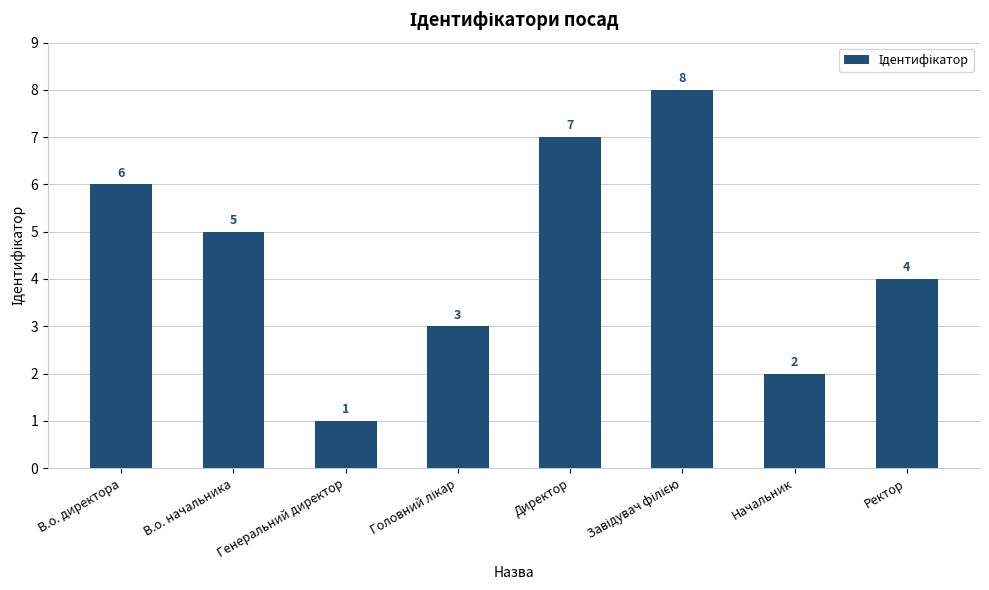

True or false: the data shows 7 at Директор.

True